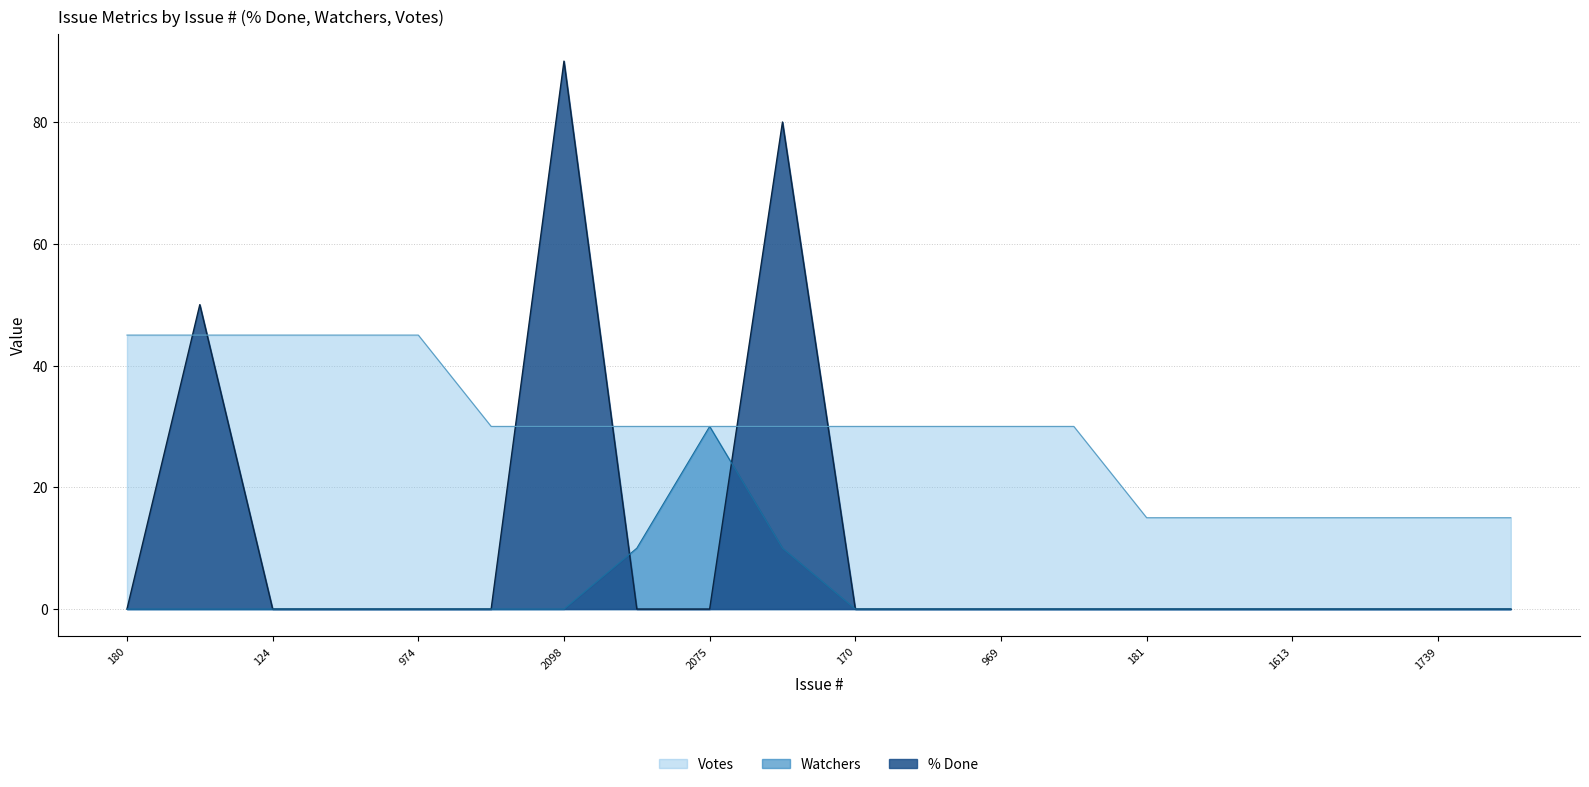

The Votes series shows 15 at 1616. True or false?

True